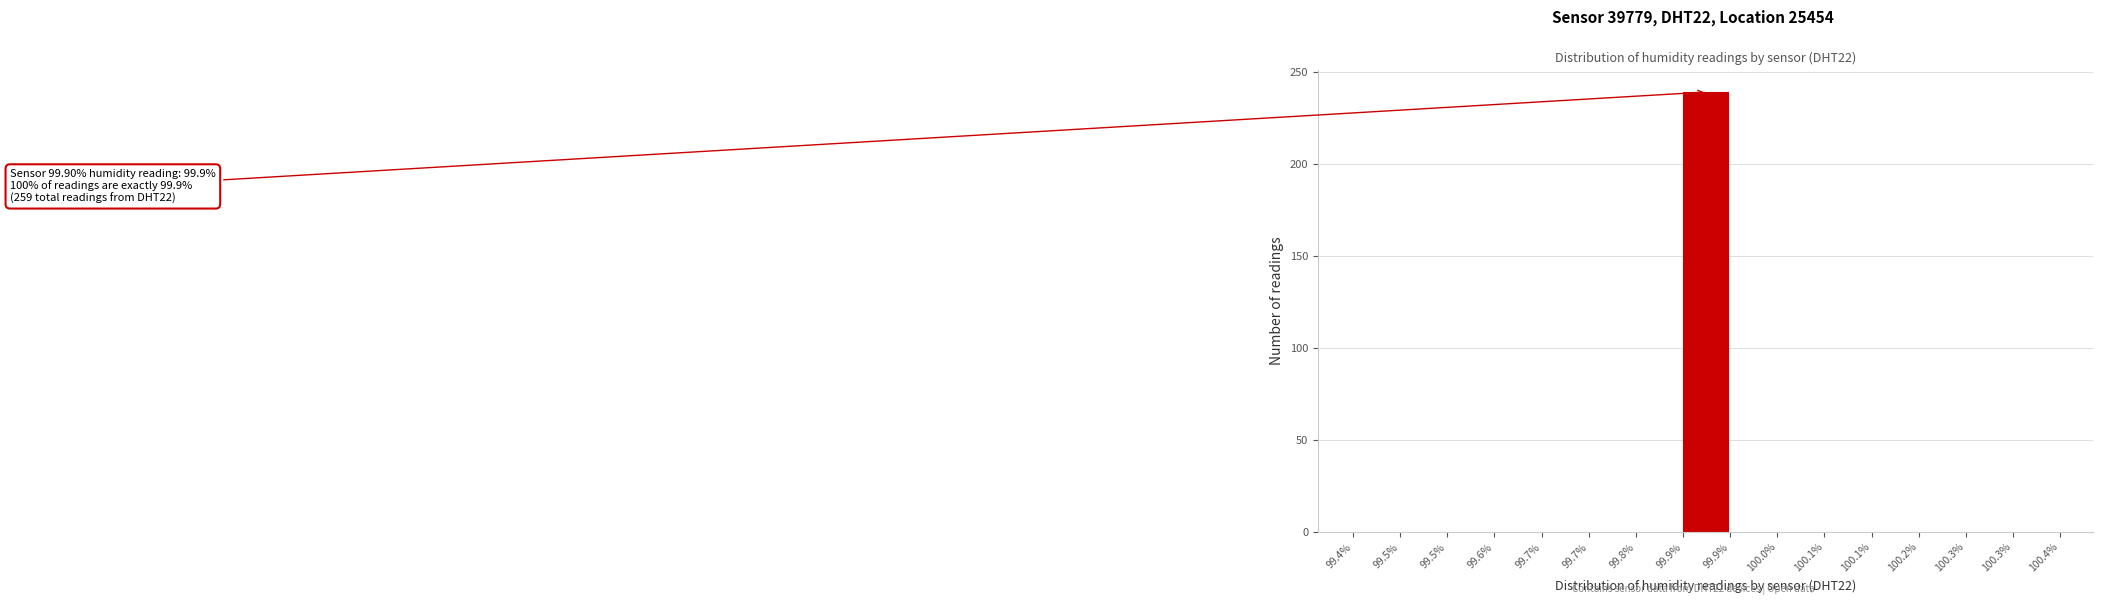

How many categories are shown in the chart?

15